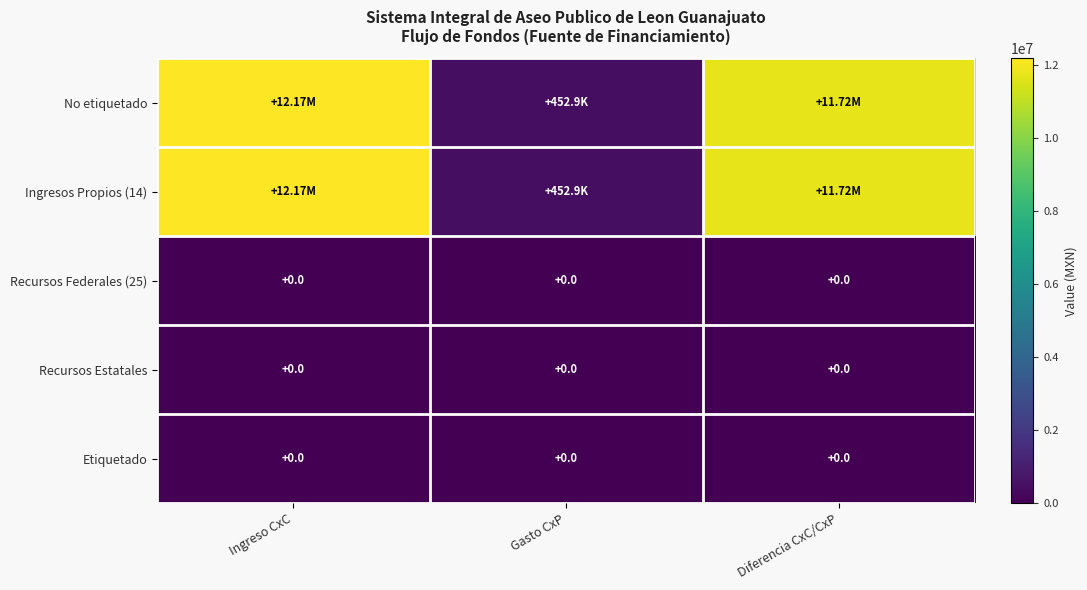

True or false: Recursos Federales (25) has a value of 0.0 at Diferencia CxC/CxP.

True